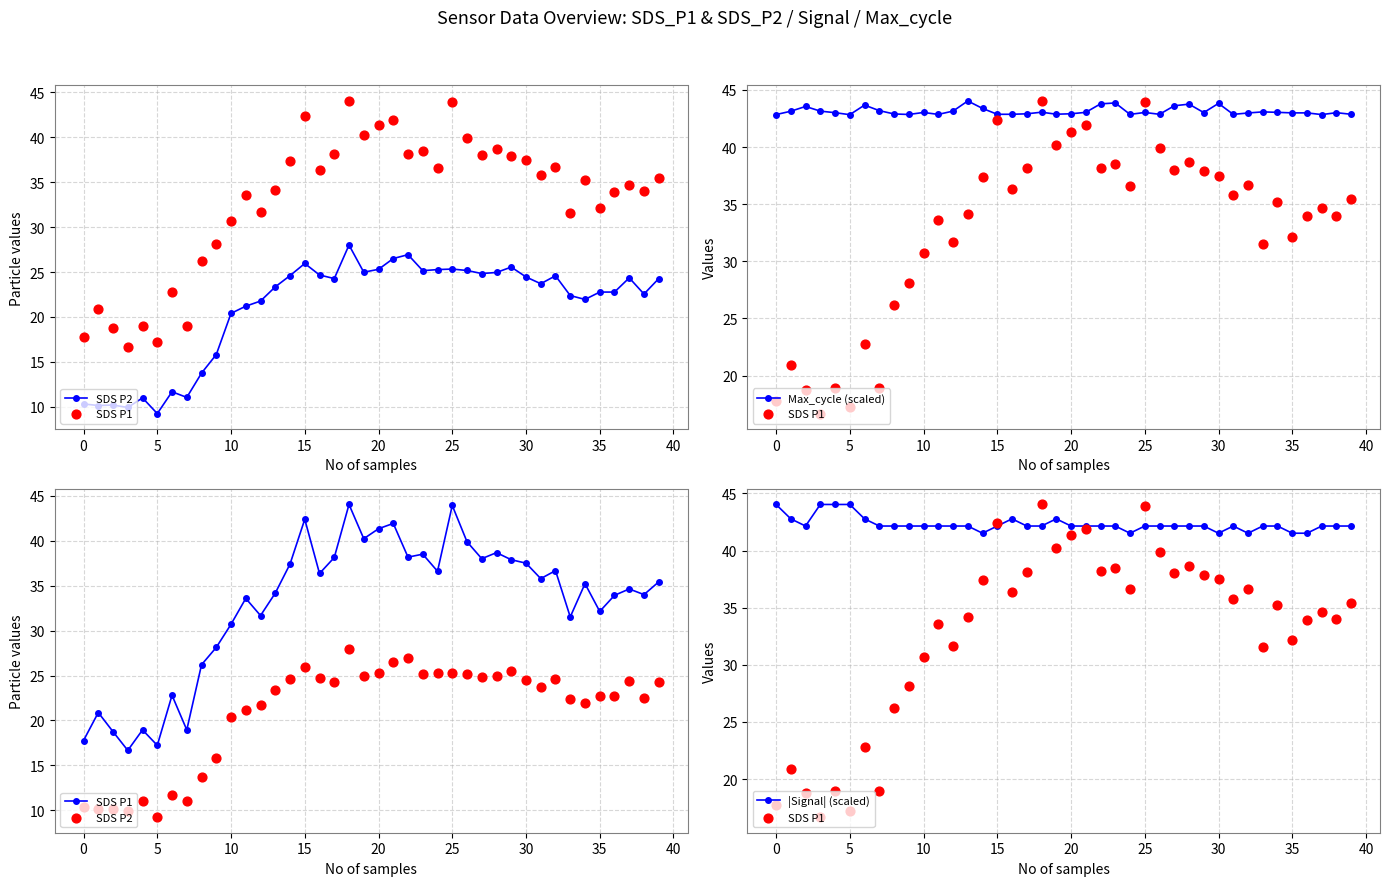

At which category is the sum across all series the highest?

18